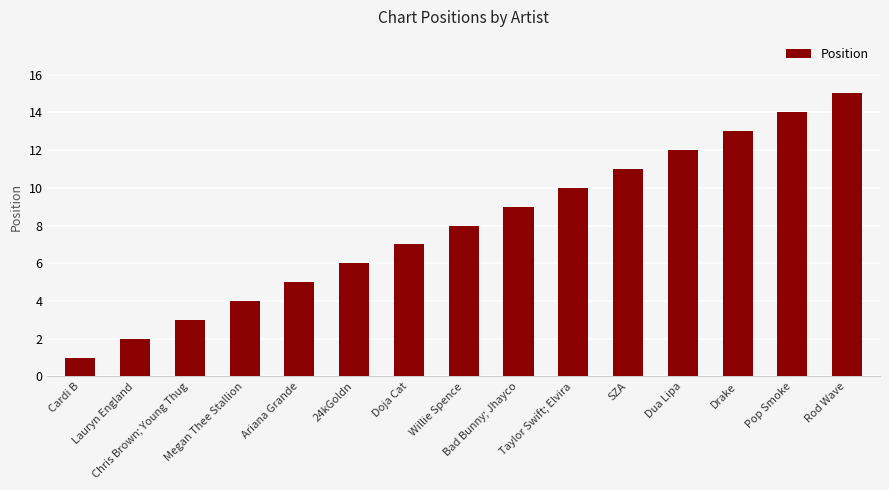

What is the greatest value displayed?

15